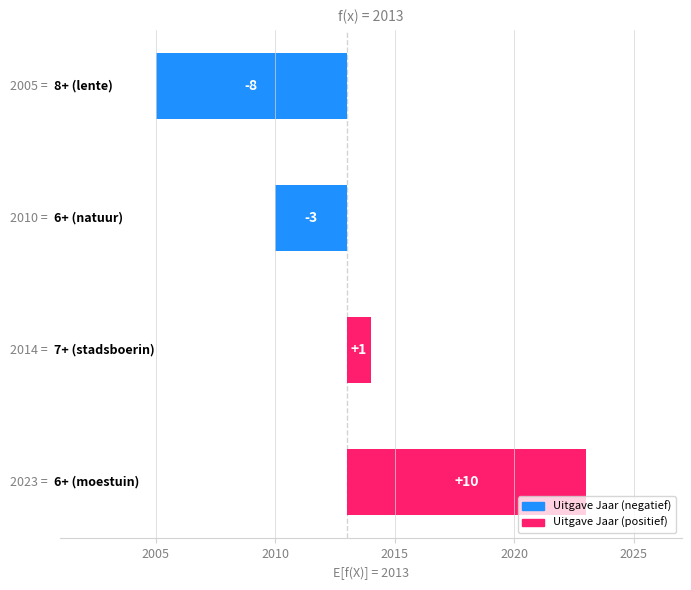

How many values are between -3 and 10?

3